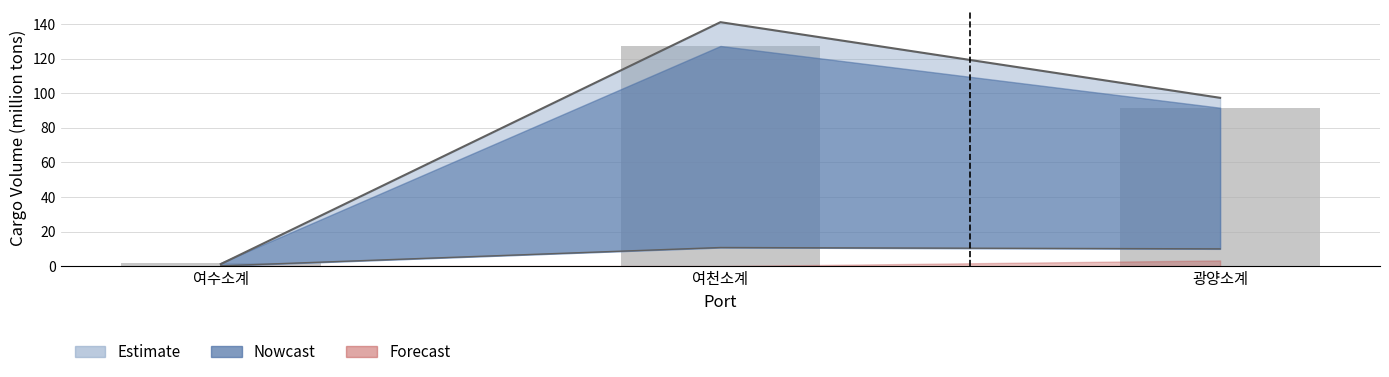

At which label is the value closest to 64?

광양소계